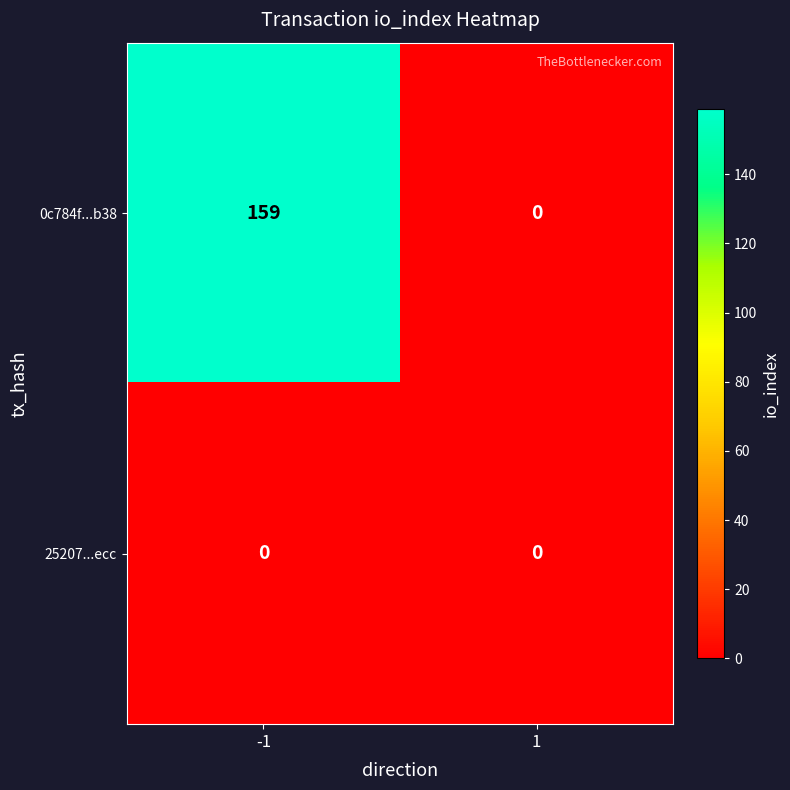

What is the maximum value shown in the chart?

159